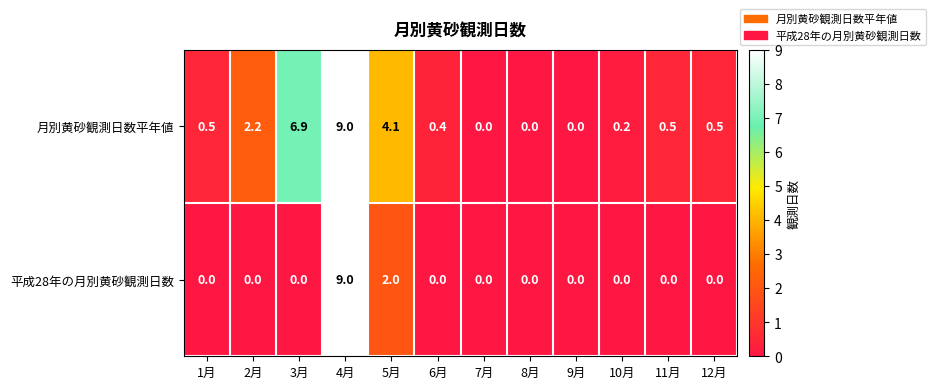

What is the spread (max minus min) of values at 12月?

0.5